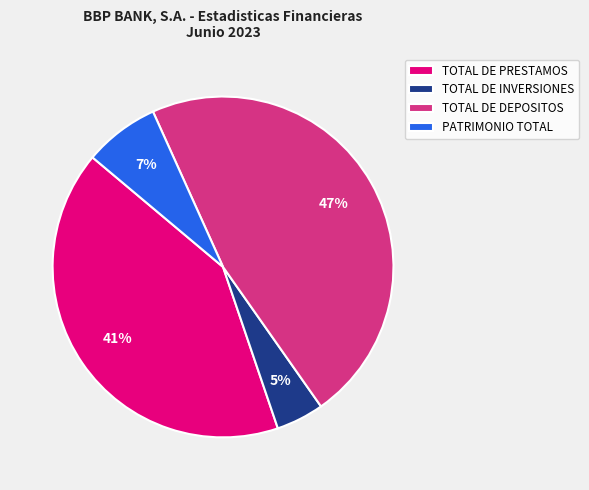

Is the sum of TOTAL DE INVERSIONES and TOTAL DE DEPOSITOS greater than half?

Yes